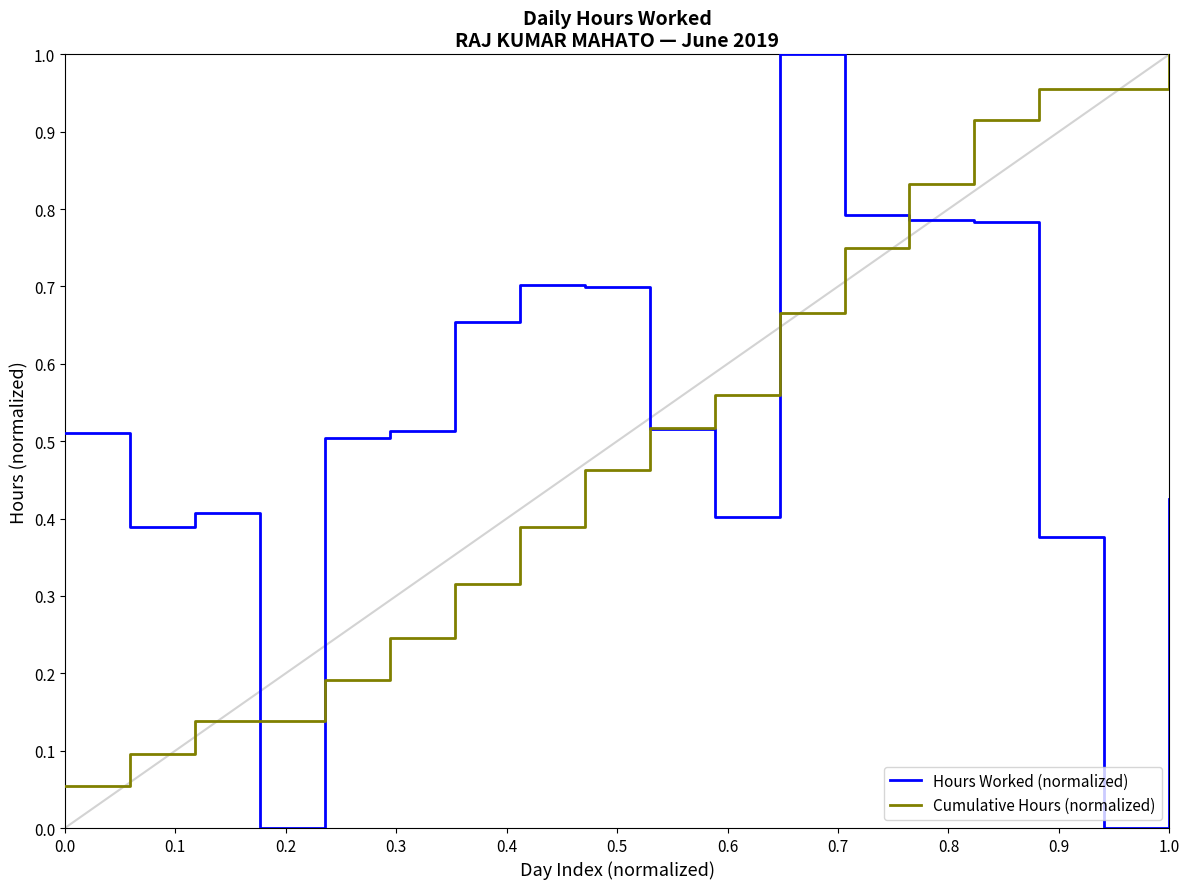

True or false: Cumulative Hours (normalized) has more than 2 interior local peaks.

False